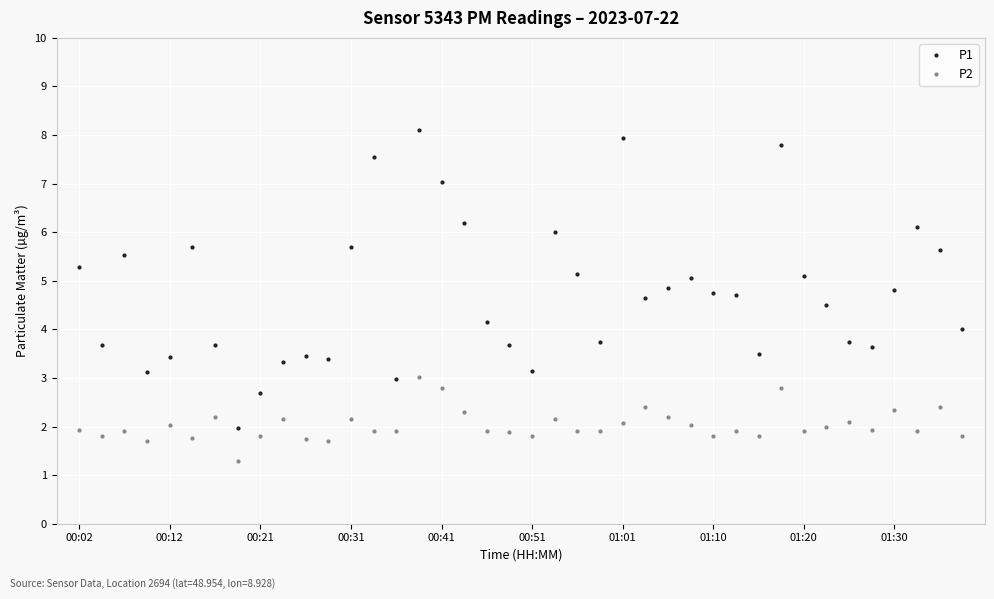

Which series has the widest spread of values?

P1